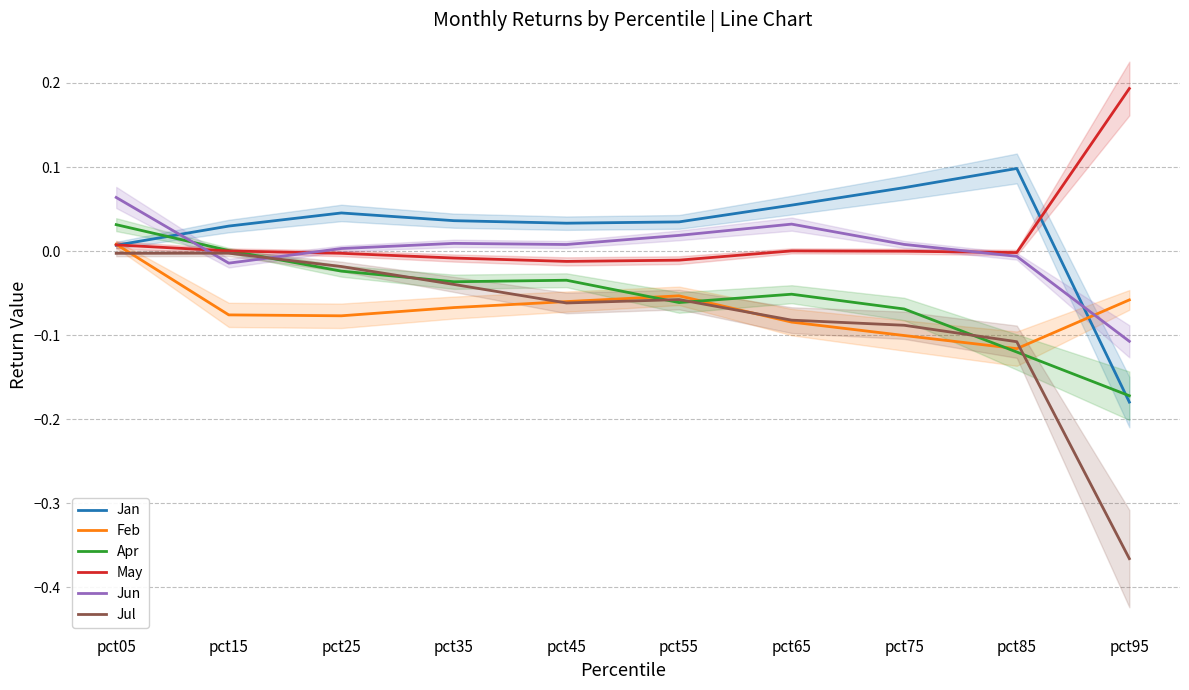

How many times do Apr and Jan cross each other?

2